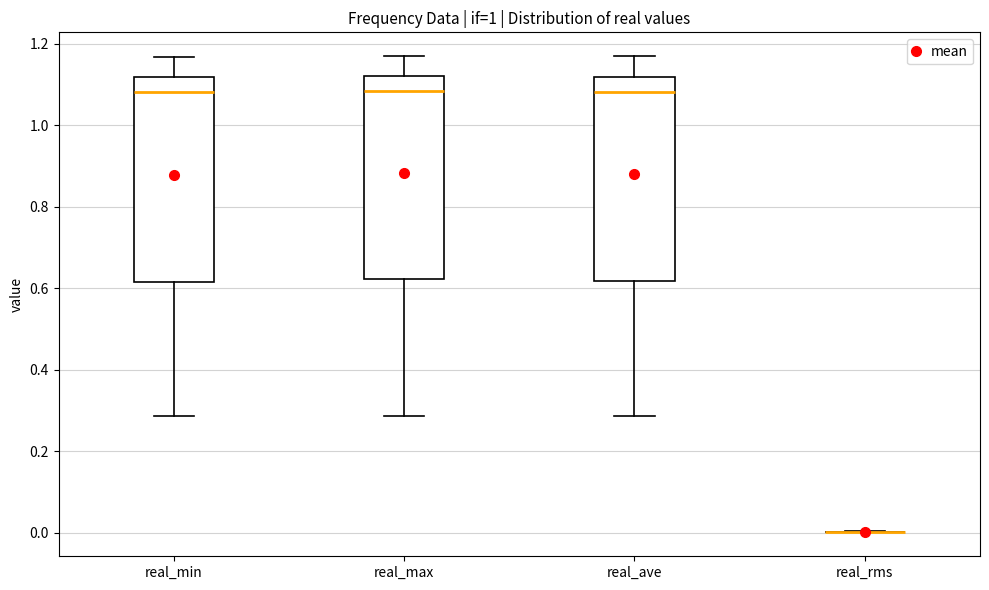

Where does the lower whisker of the box for real_ave end on the y-axis? The values are not printed on the chart, so give them approximately, as read against the axis.

0.28